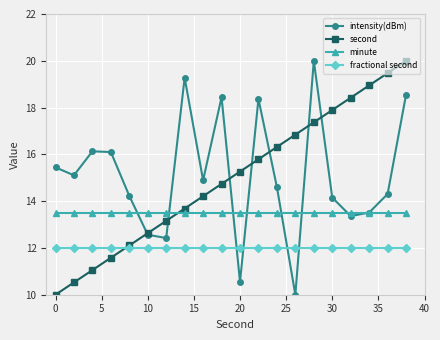

True or false: second has more than 0 interior local peaks.

False